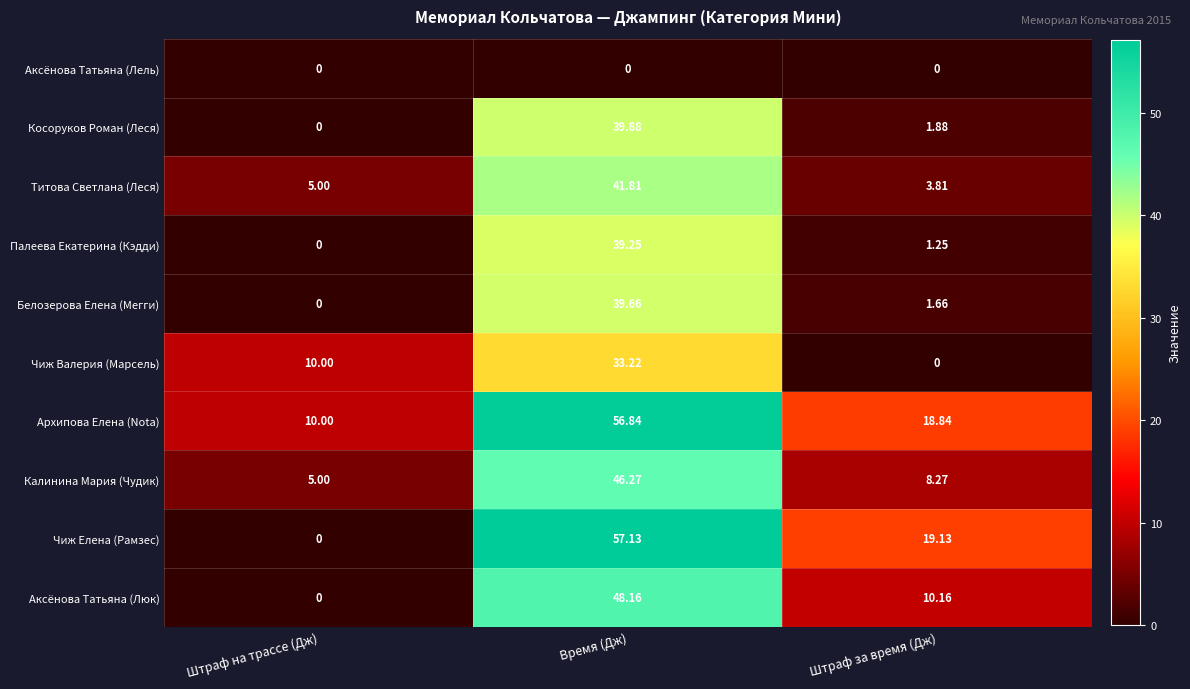

At which category is the sum across all series the highest?

Время (Дж)